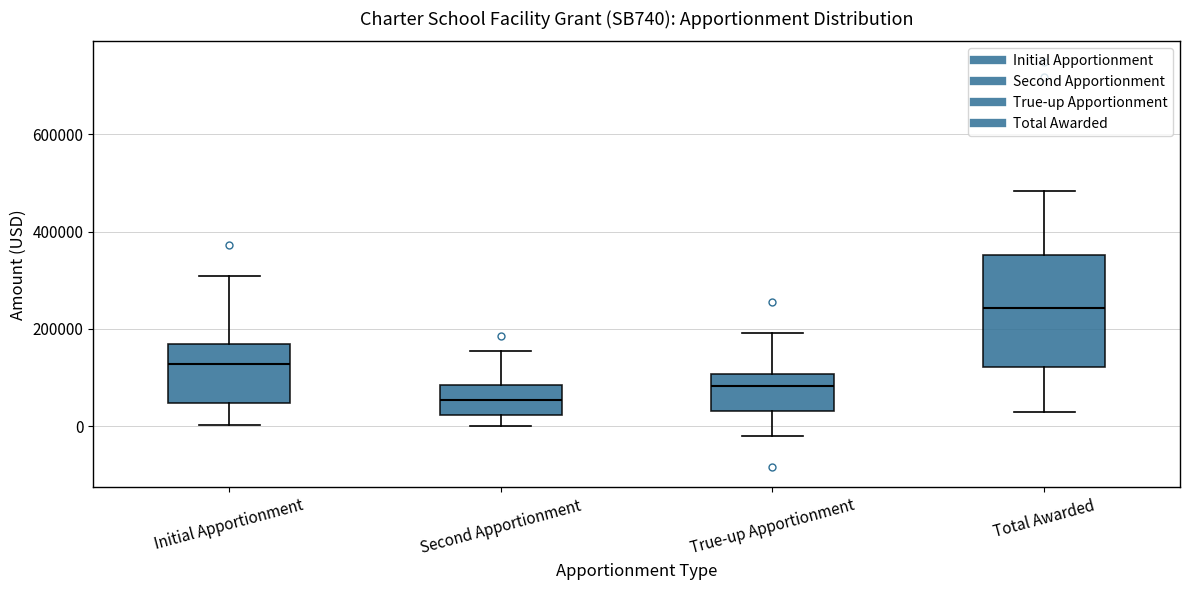

Which box is the tallest, from its lower edge to its upper edge?

Total Awarded